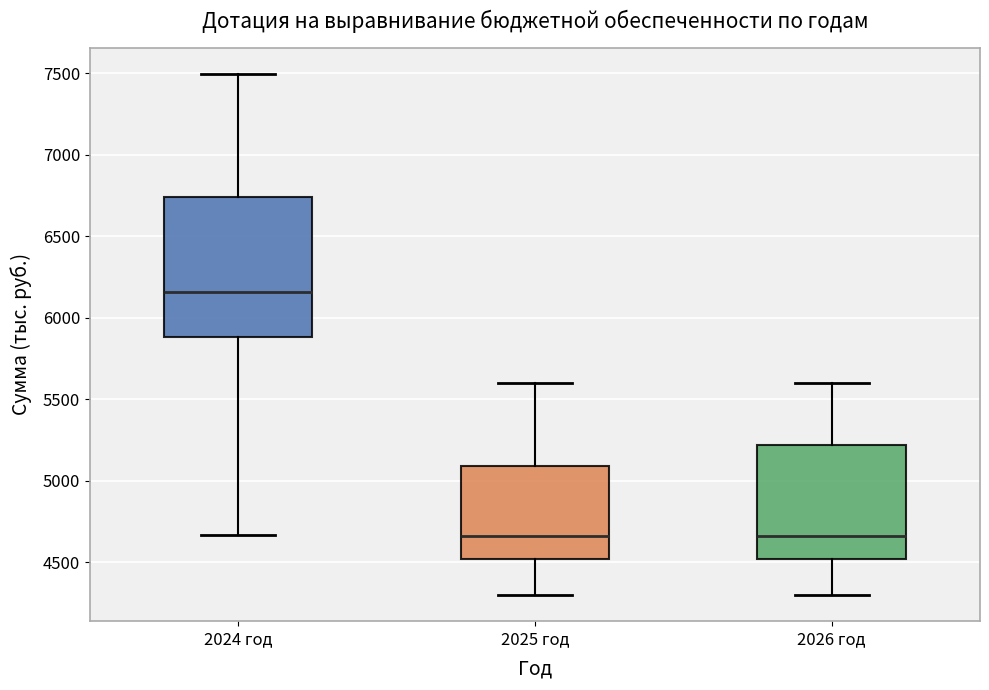

Comparing the boxes themselves (not the whiskers), which one is the tallest?

2024 год